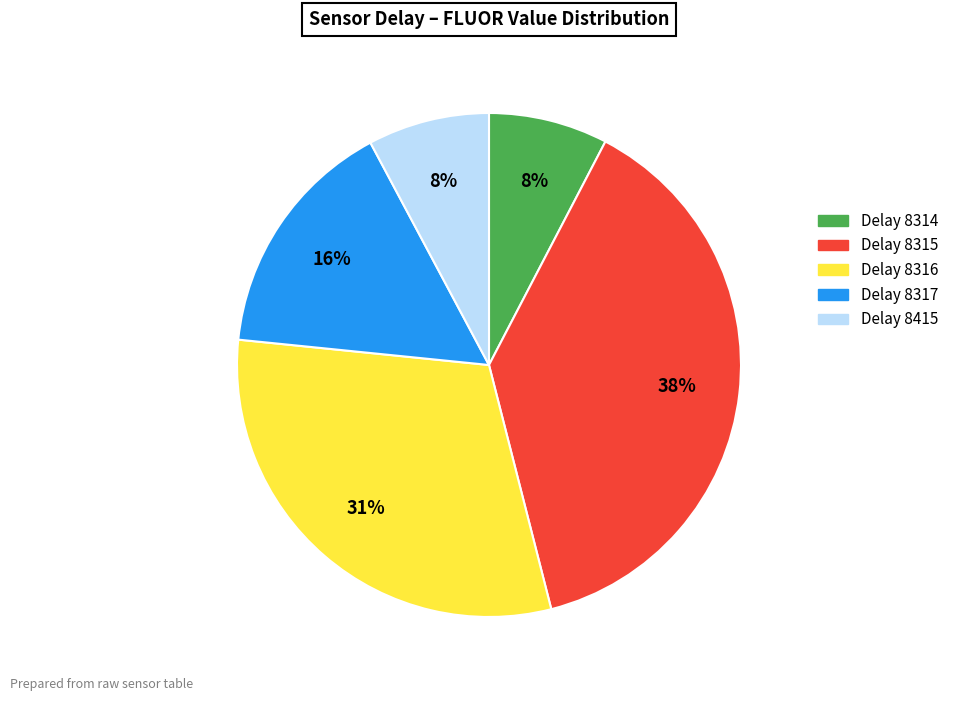

Count the number of slices in the pie.

5